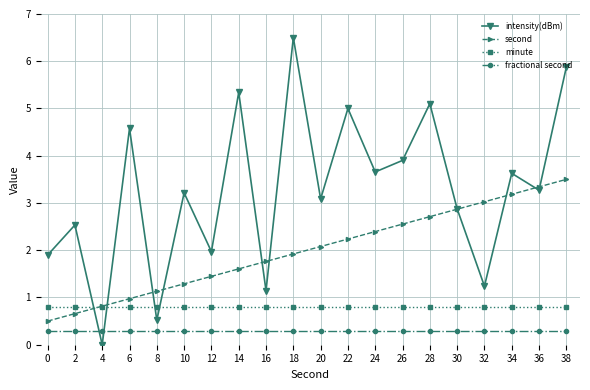

Reading left to right, transcribe all the data shown in this chart.

intensity(dBm): 0=1.9	2=2.5	4=0.0	6=4.6	8=0.5	10=3.2	12=2.0	14=5.3	16=1.1	18=6.5	20=3.1	22=5.0	24=3.7	26=3.9	28=5.1	30=2.9	32=1.2	34=3.6	36=3.3	38=5.9
second: 0=0.5	2=0.7	4=0.8	6=1.0	8=1.1	10=1.3	12=1.4	14=1.6	16=1.8	18=1.9	20=2.1	22=2.2	24=2.4	26=2.6	28=2.7	30=2.9	32=3.0	34=3.2	36=3.3	38=3.5
minute: 0=0.8	2=0.8	4=0.8	6=0.8	8=0.8	10=0.8	12=0.8	14=0.8	16=0.8	18=0.8	20=0.8	22=0.8	24=0.8	26=0.8	28=0.8	30=0.8	32=0.8	34=0.8	36=0.8	38=0.8
fractional second: 0=0.3	2=0.3	4=0.3	6=0.3	8=0.3	10=0.3	12=0.3	14=0.3	16=0.3	18=0.3	20=0.3	22=0.3	24=0.3	26=0.3	28=0.3	30=0.3	32=0.3	34=0.3	36=0.3	38=0.3